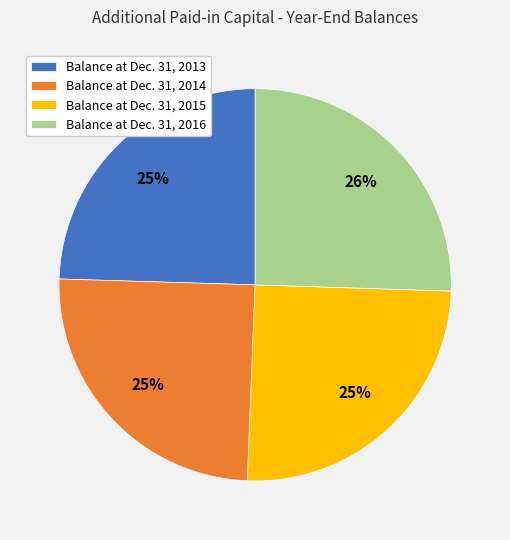

How many slices are in this pie chart?

4